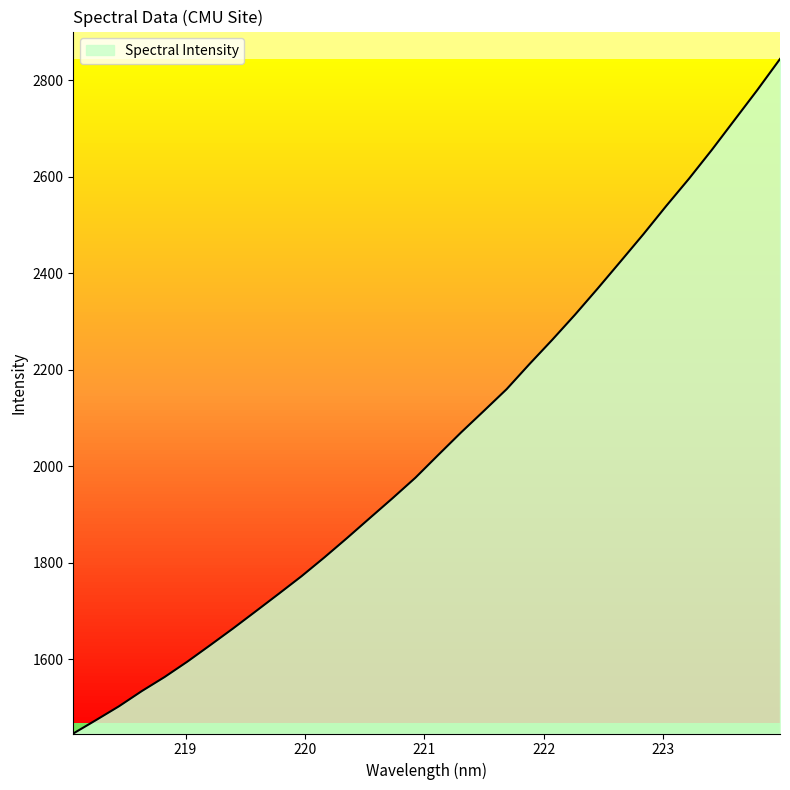

What is the difference between the maximum and minimum values?

1398.1